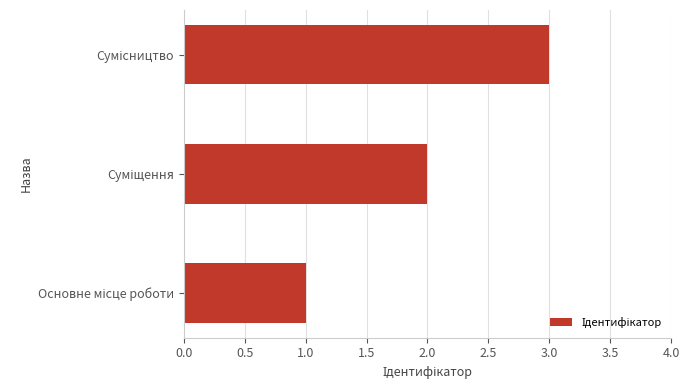

What is the greatest value displayed?

3